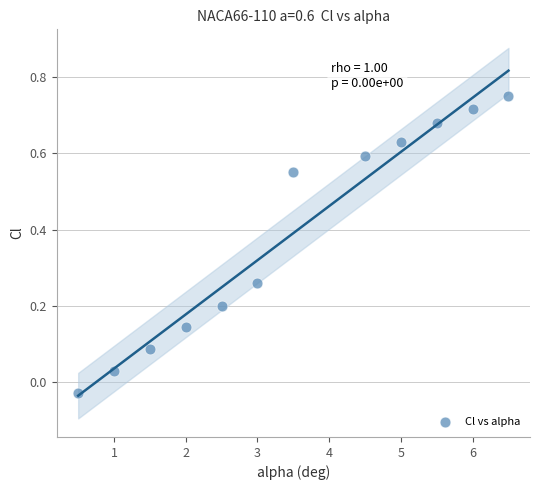

What is the average Y value?

0.4